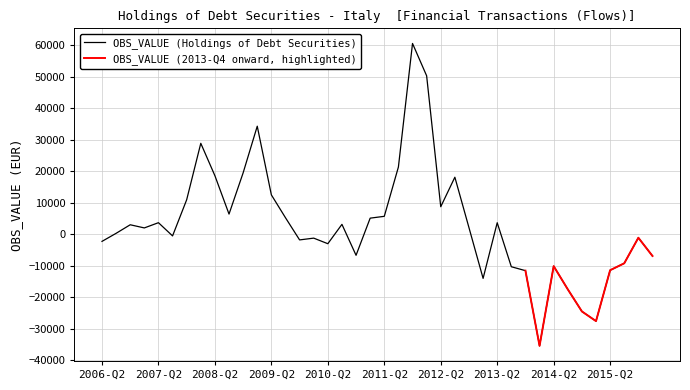

The chart shows a value of -4732.5 at 2015-Q3. True or false?

False